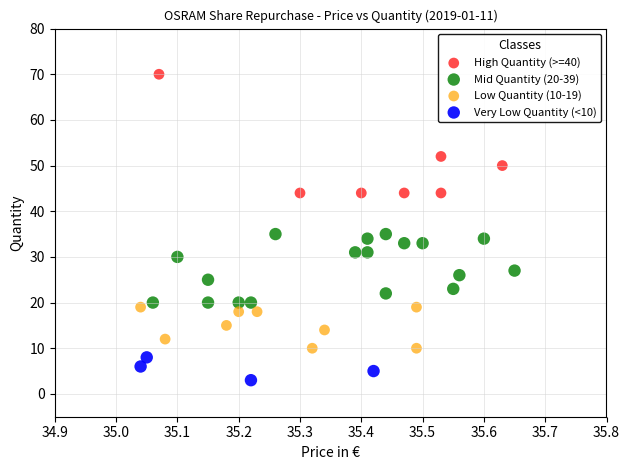

Which series reaches the maximum Y coordinate?

High Quantity (>=40)